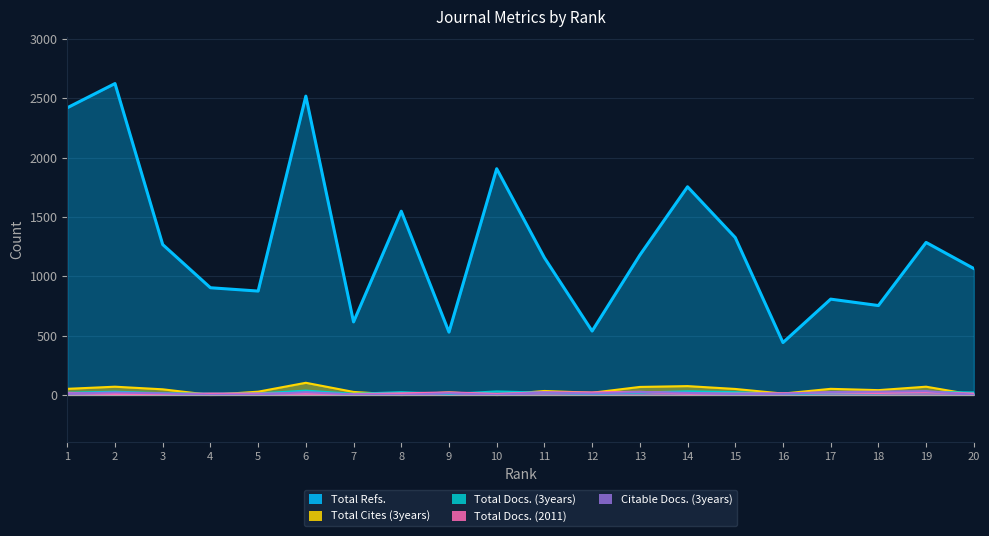

What are all the series names shown in the legend?

Total Refs., Total Docs. (3years), Total Cites (3years), Total Docs. (2011), Citable Docs. (3years)